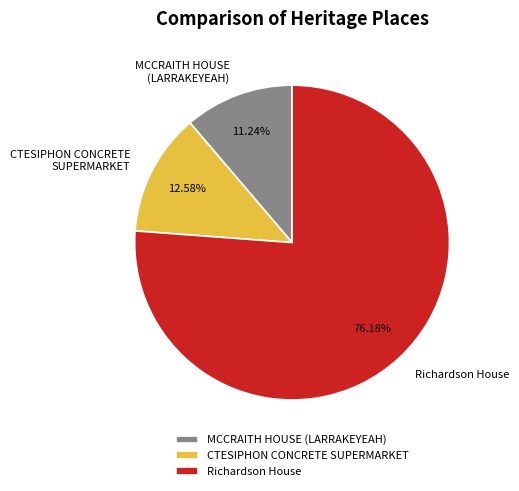

Which category has the smallest portion of the pie?

MCCRAITH HOUSE (LARRAKEYEAH)